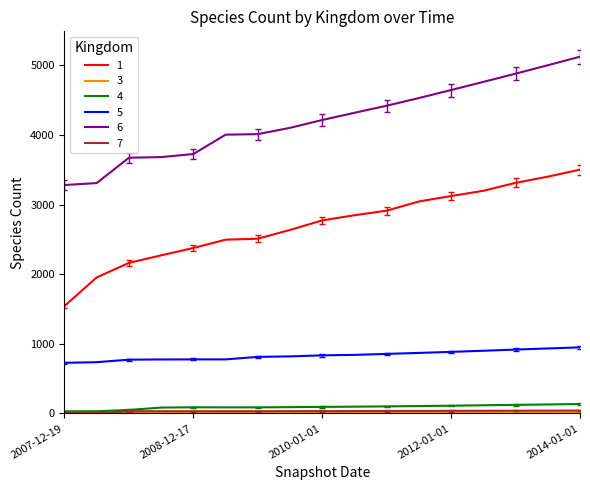

Which series has the largest total across all categories?

6